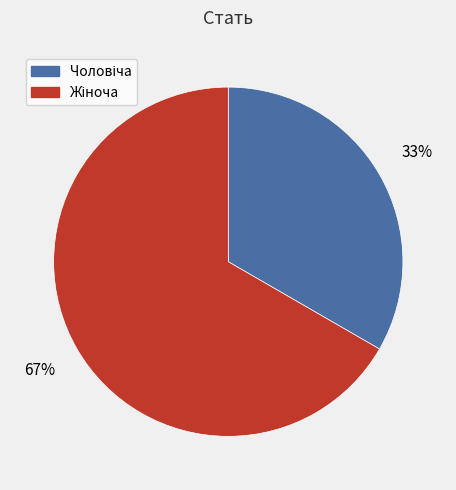

Is there any slice that represents more than half of the pie?

Yes